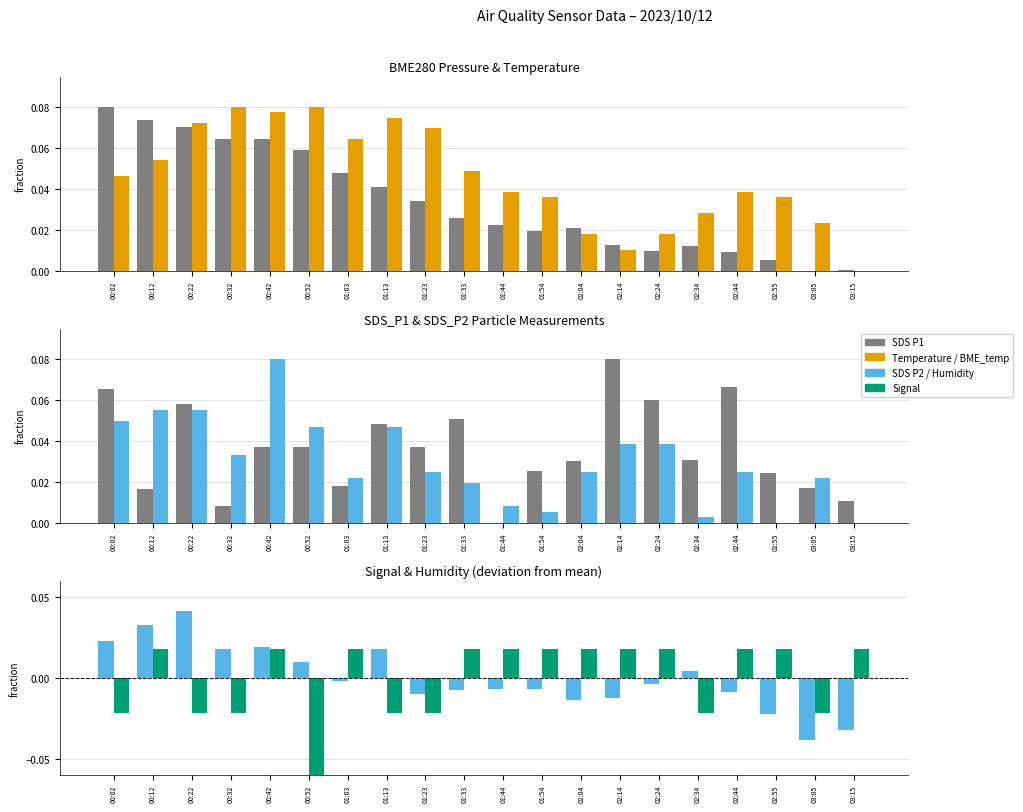

Which series has the largest total across all categories?

Temperature